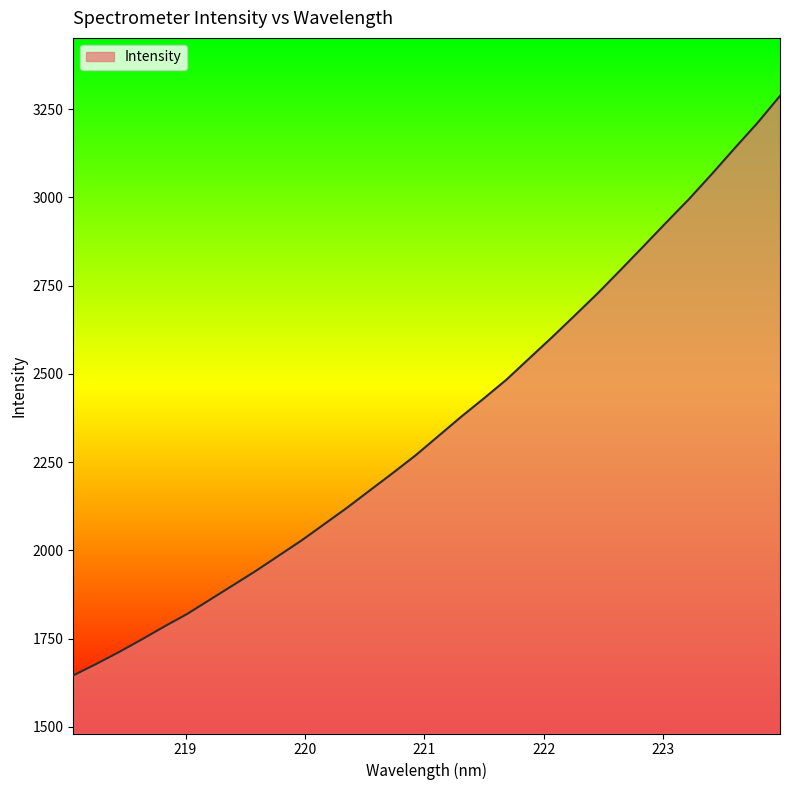

Reading left to right, what are all the values shown in this chart?

1645.9	1678.1	1711.9	1747.7	1784.7	1820.3	1860.8	1901.2	1941.8	1984.9	2028.0	2074.3	2120.9	2170.0	2218.9	2268.9	2323.6	2378.2	2430.5	2484.0	2544.3	2604.2	2666.0	2728.5	2794.3	2861.1	2928.4	2994.8	3065.5	3138.4	3209.9	3287.2